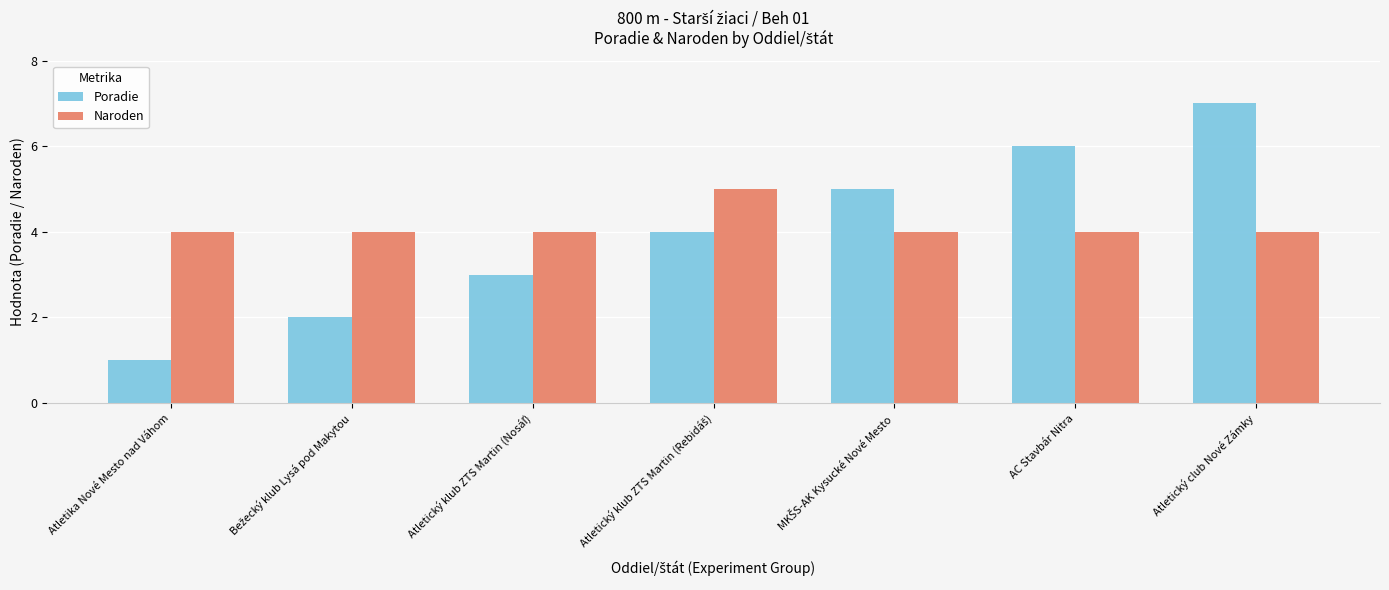

Which series has the largest total across all categories?

Naroden